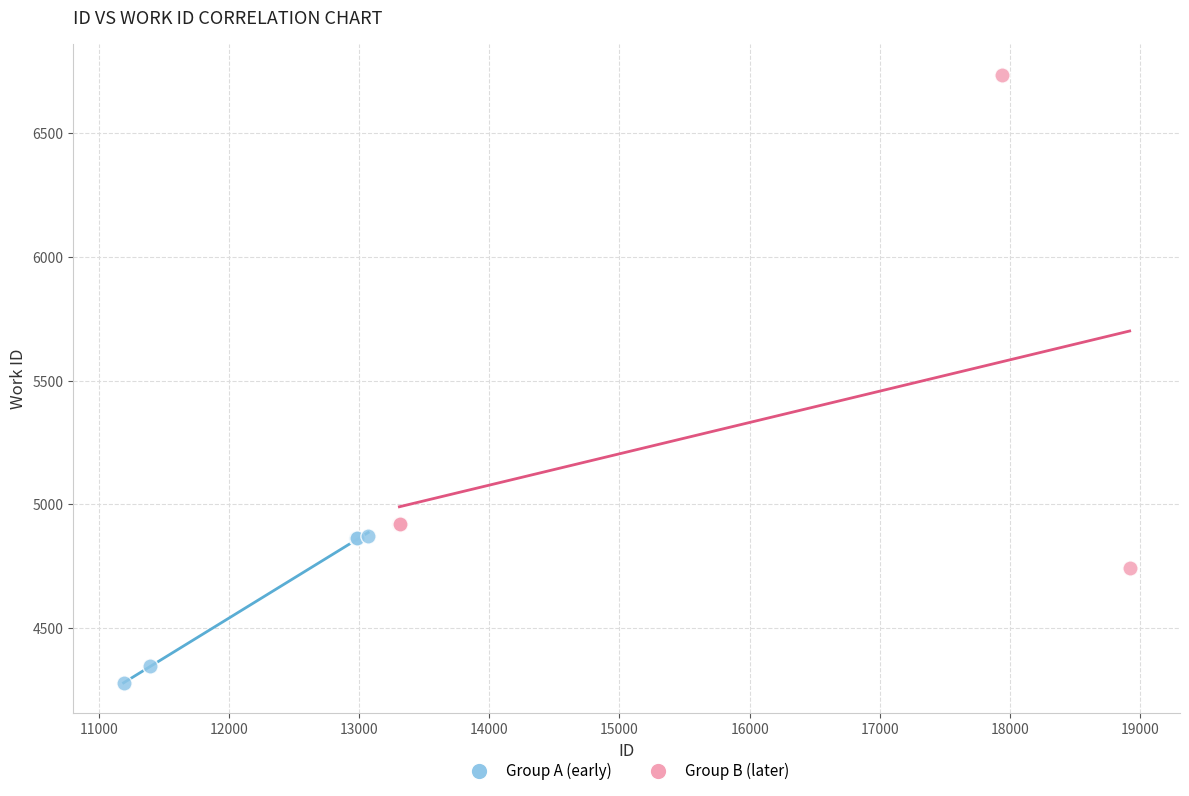

What are all the series names shown in the legend?

Group A (early), Group B (later)